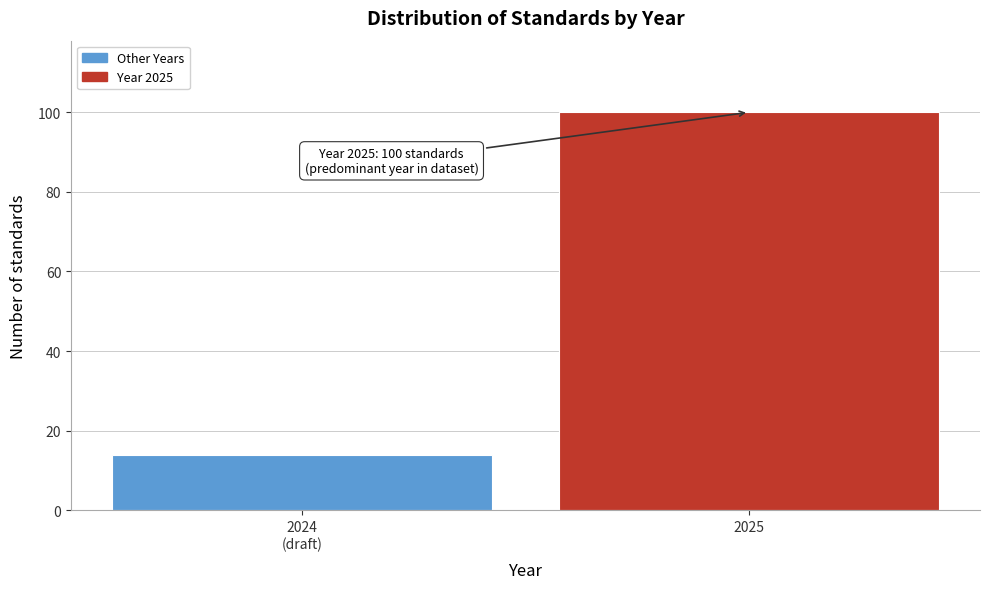

Reading left to right, transcribe all the data shown in this chart.

14	100